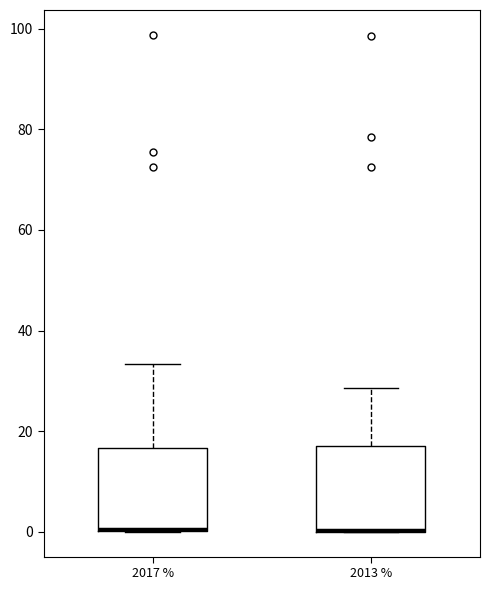

Where is the upper edge of the box at x = 2017 % on the y-axis? The values are not printed on the chart, so give them approximately, as read against the axis.

16